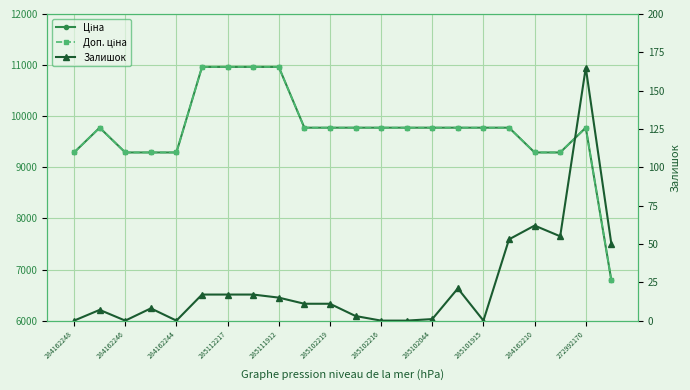

Reading left to right, transcribe all the data shown in this chart.

Ціна: 9290.5	9775.5	9290.5	9290.5	9290.5	10964.4	10964.4	10964.4	10964.4	9775.5	9775.5	9775.5	9775.5	9775.5	9775.5	9775.5	9775.5	9775.5	9290.5	9290.5	9775.5	6787.1
Доп. ціна: 9290.5	9775.5	9290.5	9290.5	9290.5	10964.4	10964.4	10964.4	10964.4	9775.5	9775.5	9775.5	9775.5	9775.5	9775.5	9775.5	9775.5	9775.5	9290.5	9290.5	9775.5	6787.1
Залишок: 0.0	7.0	0.0	8.0	0.0	17.0	17.0	17.0	15.0	11.0	11.0	3.0	0.0	0.0	1.0	21.0	0.0	53.0	62.0	55.0	165.0	50.0